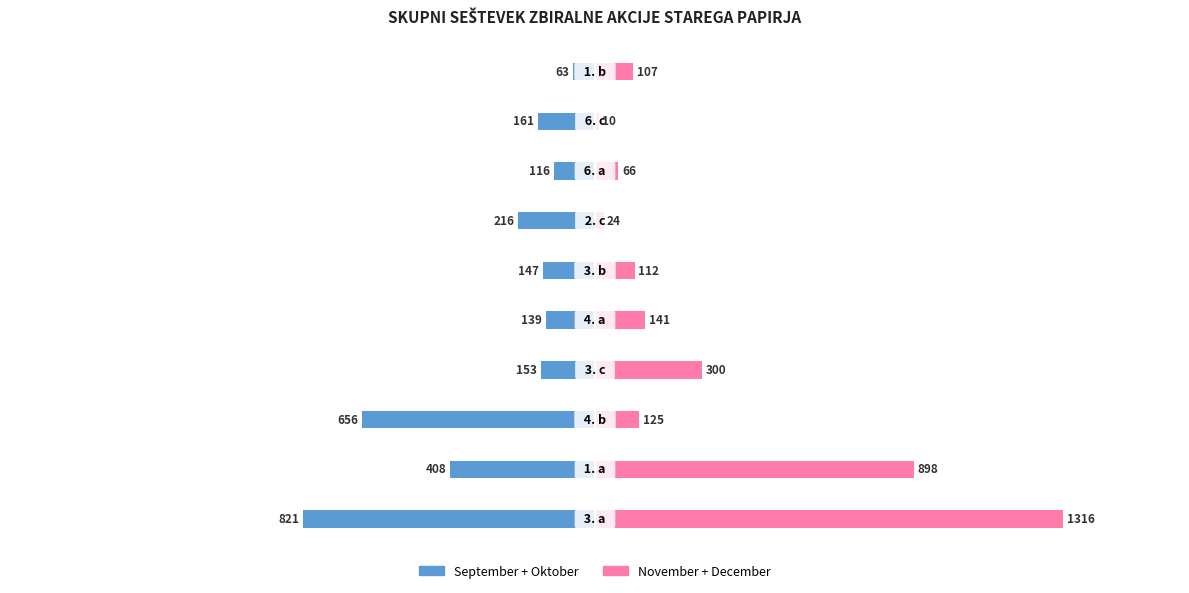

What is the value of the September + Oktober bar at the 2nd from the left?

-408